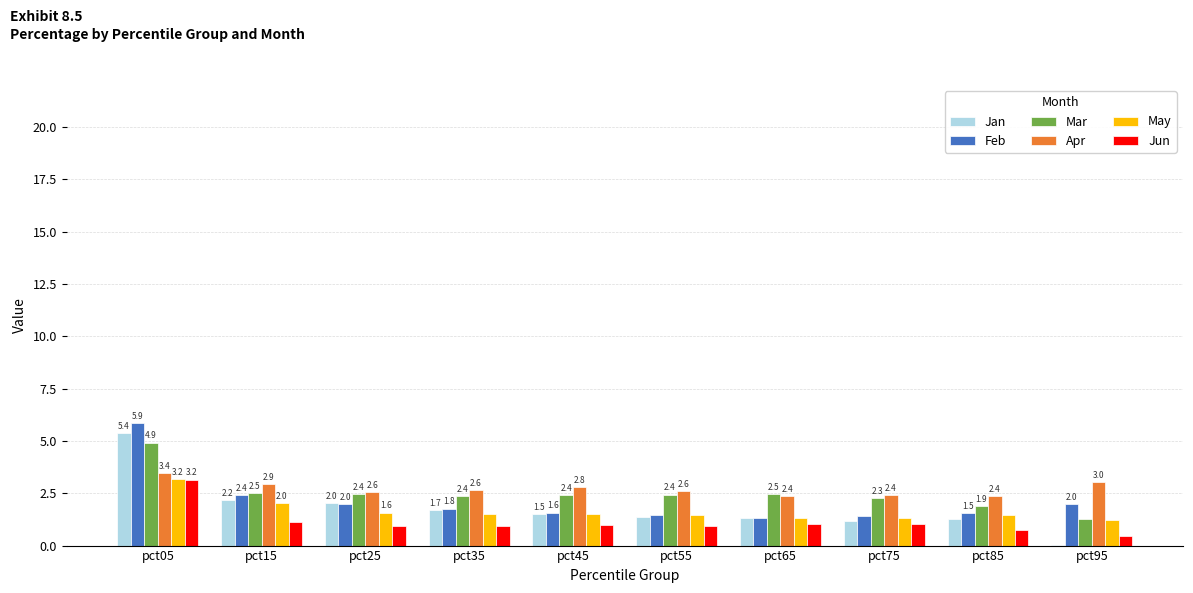

What is the sum of the Jun values at pct35 and pct05?

4.1